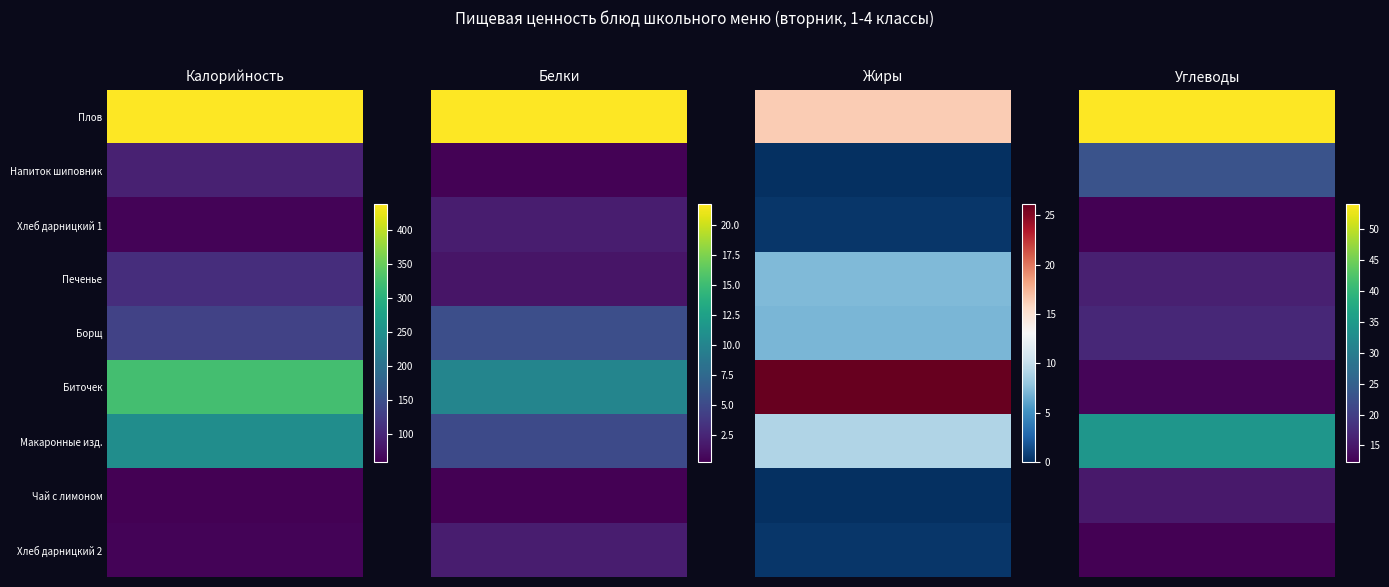

What is the approximate value of Печенье at 1?

1.5